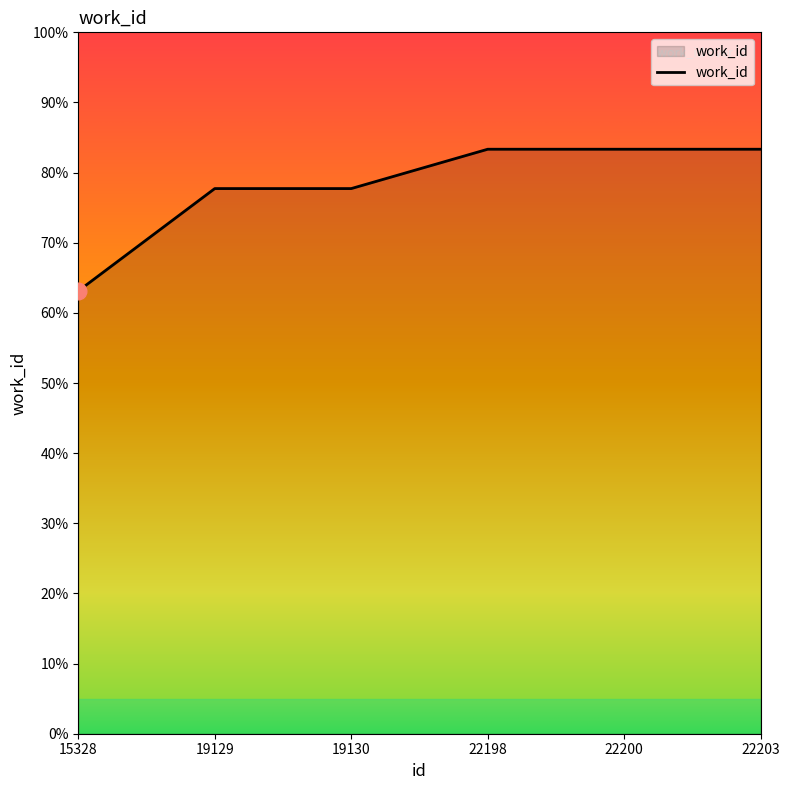

How many lines are shown in the chart?

1